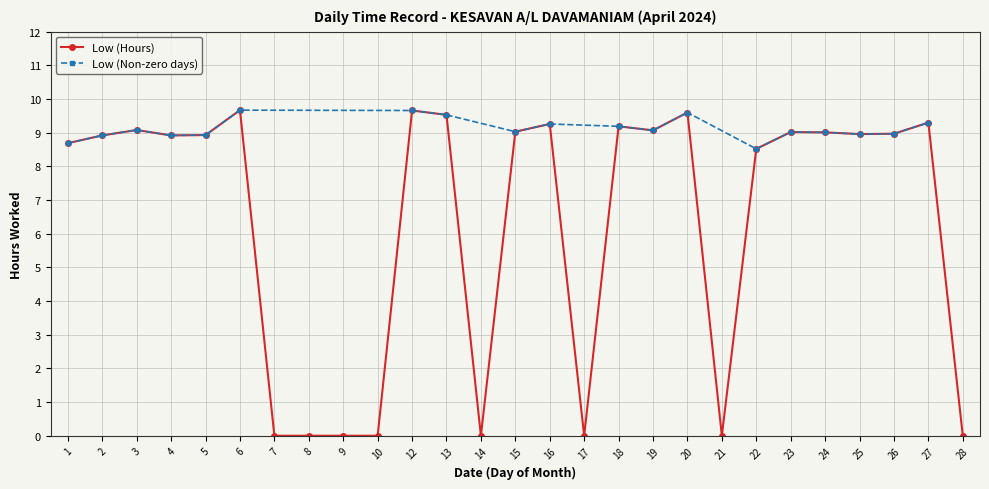

How many values exceed 8?

19